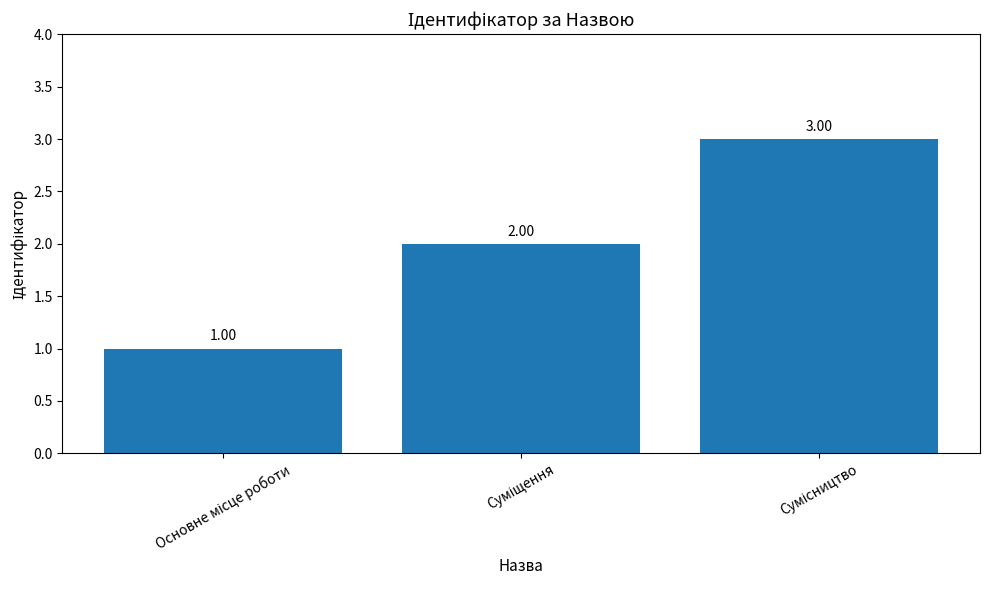

What is the sum of all values?

6